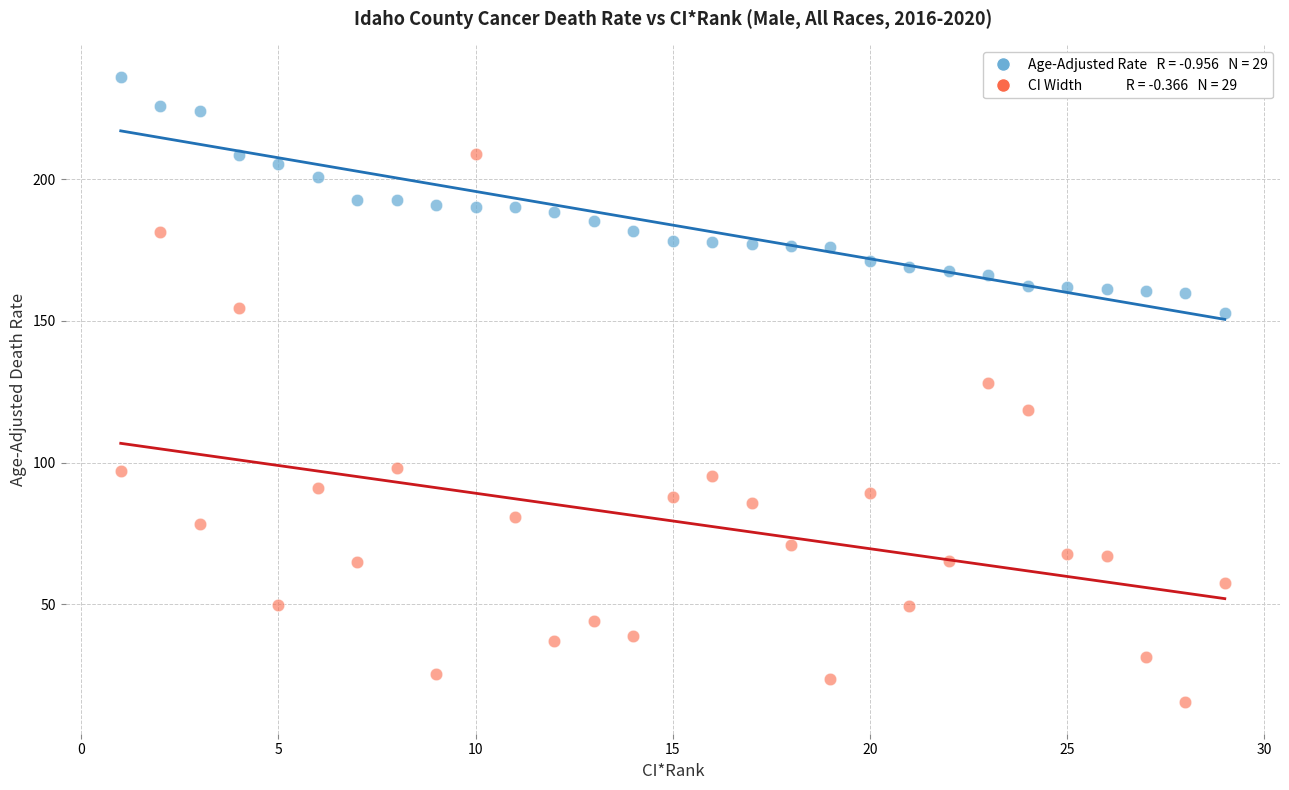

Across all data points, what is the range of X values (max minus min)?

28.0